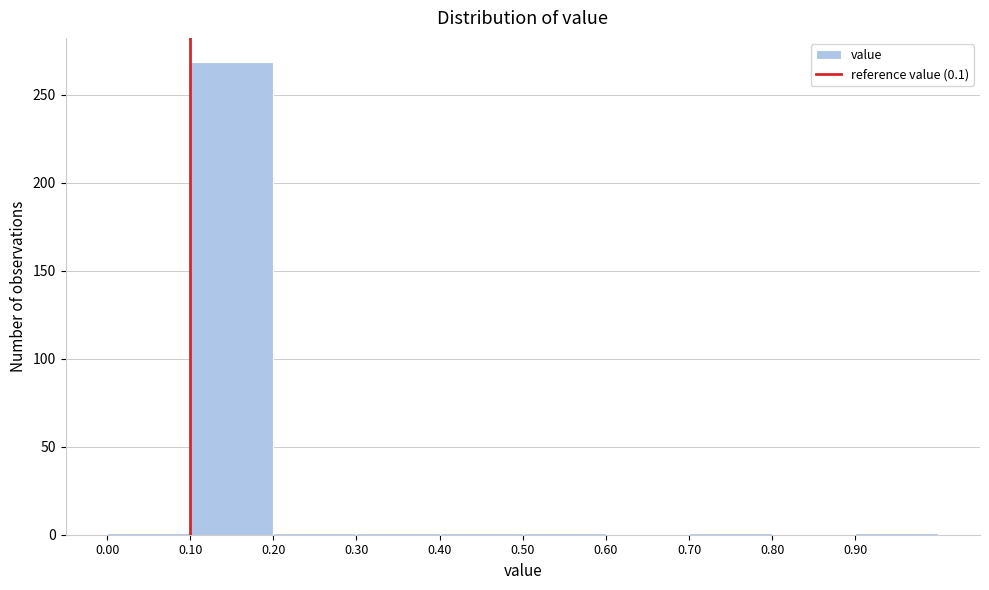

Over which range of the x-axis is the bar tallest?

0.1 to 0.2